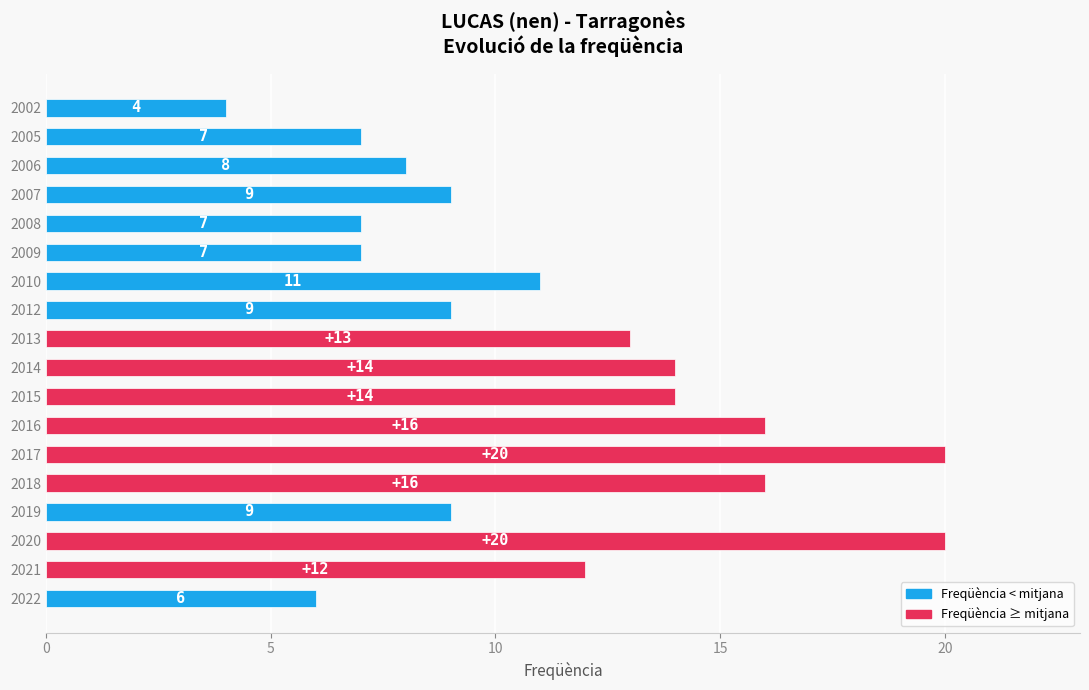

What is the difference between the maximum and minimum values?

16